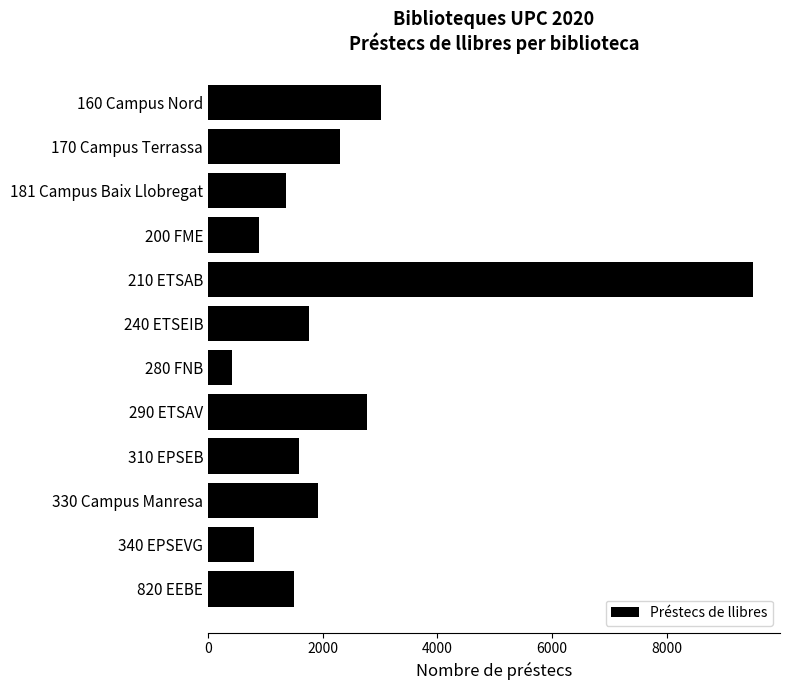

What is the label of the 11th bar from the top?

340 EPSEVG